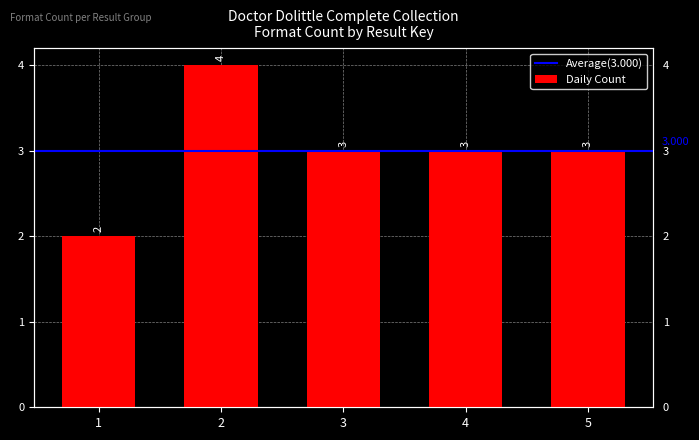

List the labels in order of value, smallest first.

1, 3, 4, 5, 2